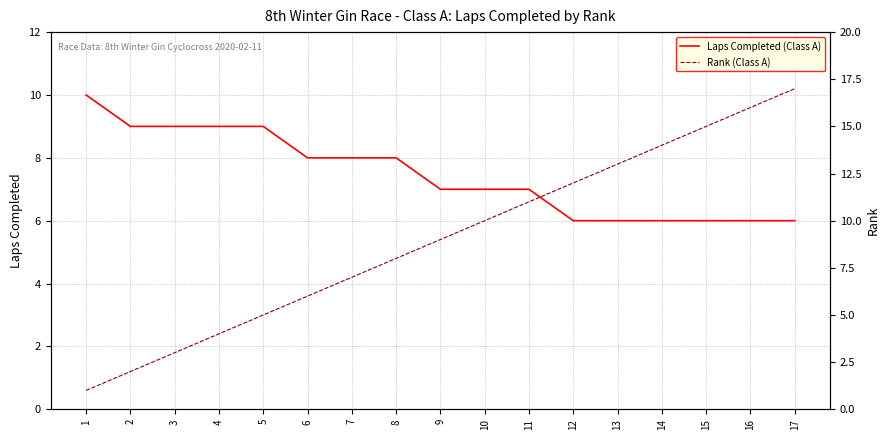

True or false: Rank (Class A) has more than 1 interior local peaks.

False